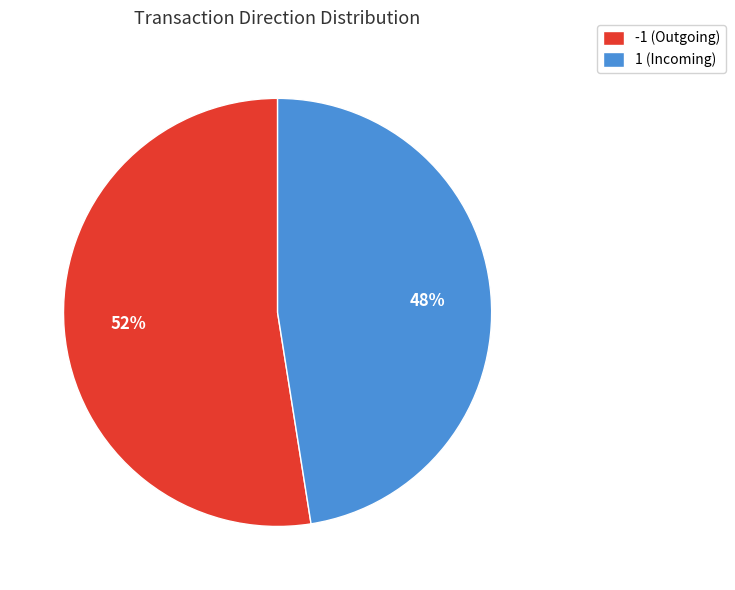

Does any single category account for the majority?

Yes